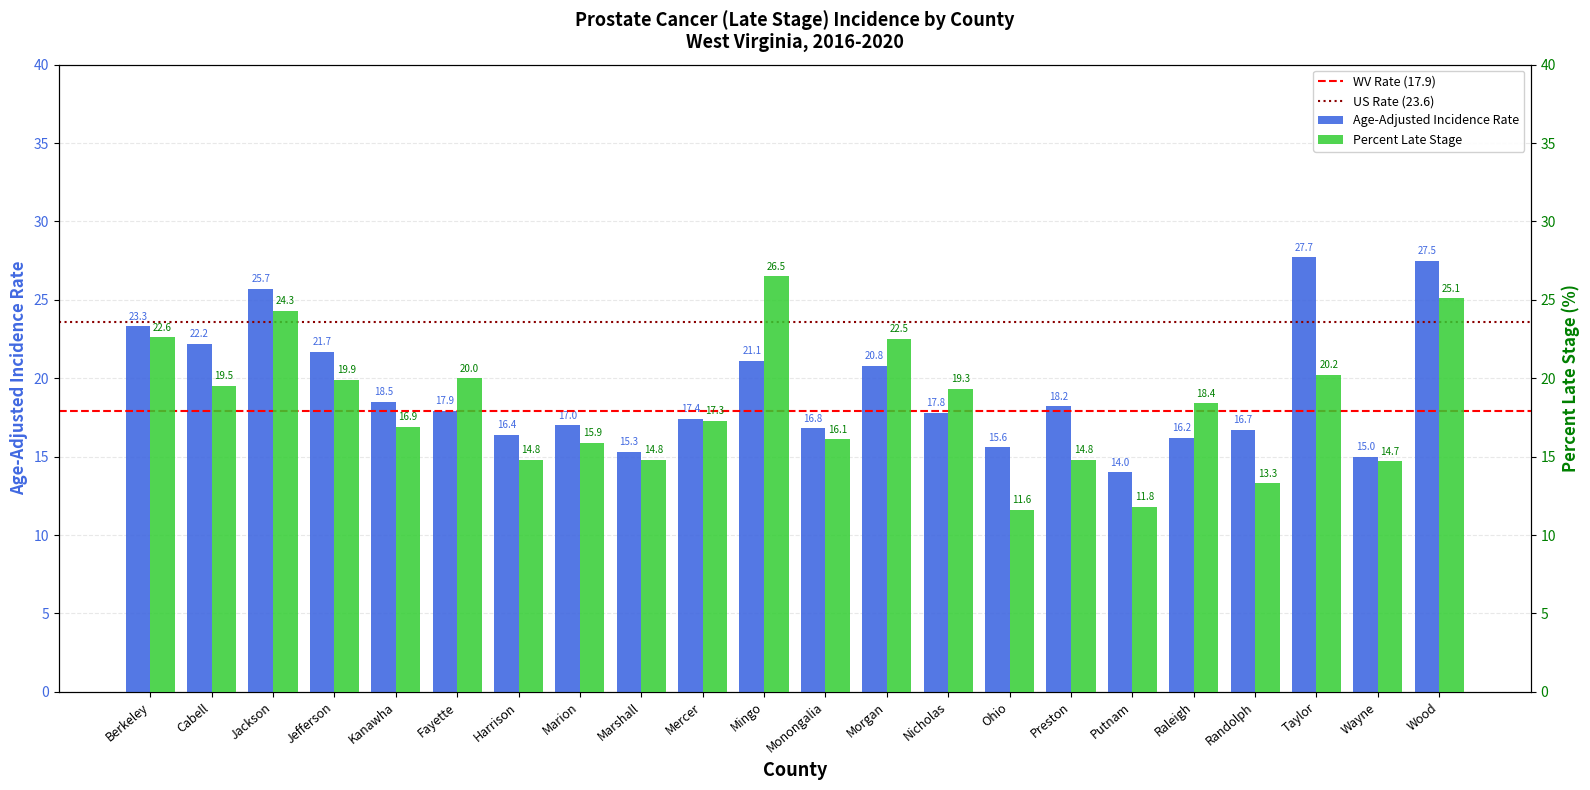

List the series in order of their peak value, lowest first.

Percent Late Stage, Age-Adjusted Incidence Rate